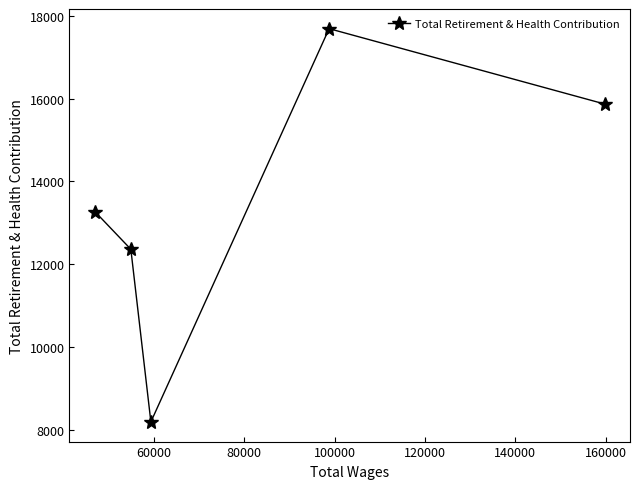

What is the value of the 2nd point from the left?

12358